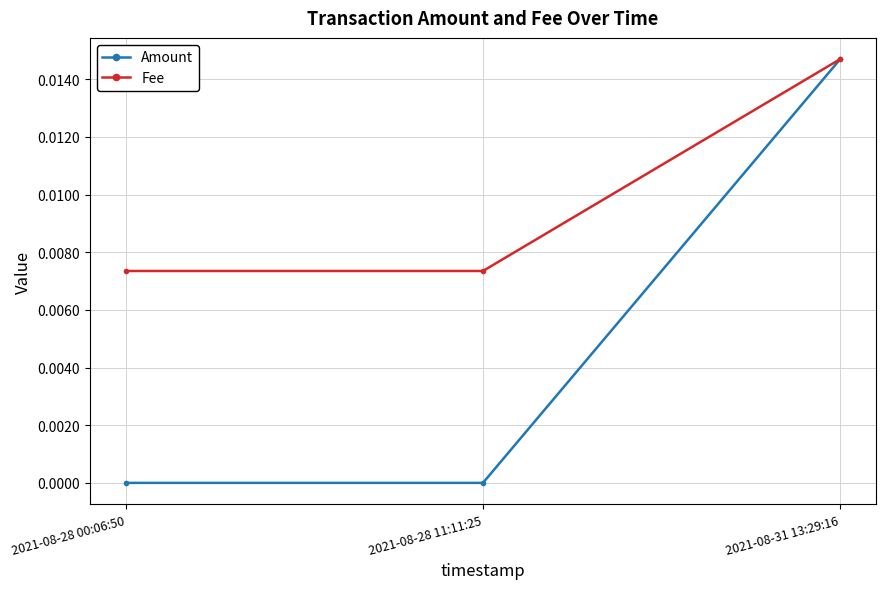

What position from the left is 2021-08-28 11:11:25?

2